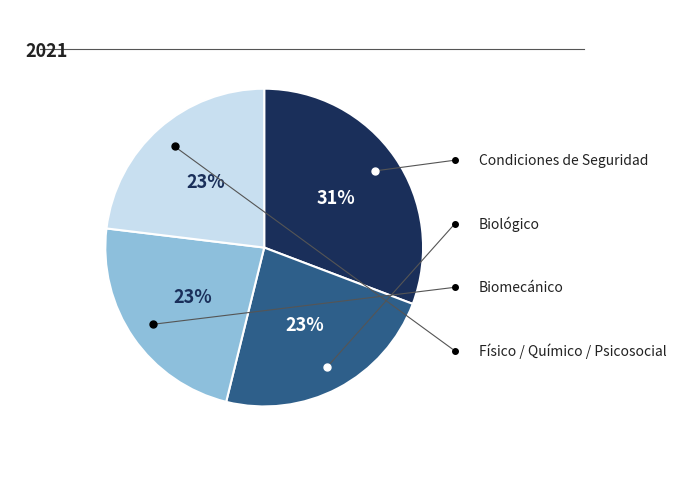

Does any single category account for the majority?

No